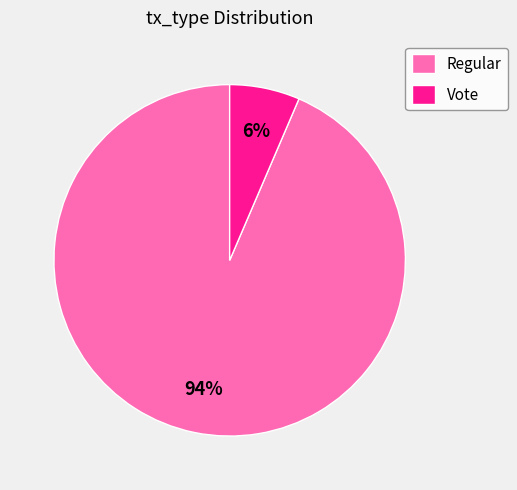

Is there a majority slice in this chart?

Yes